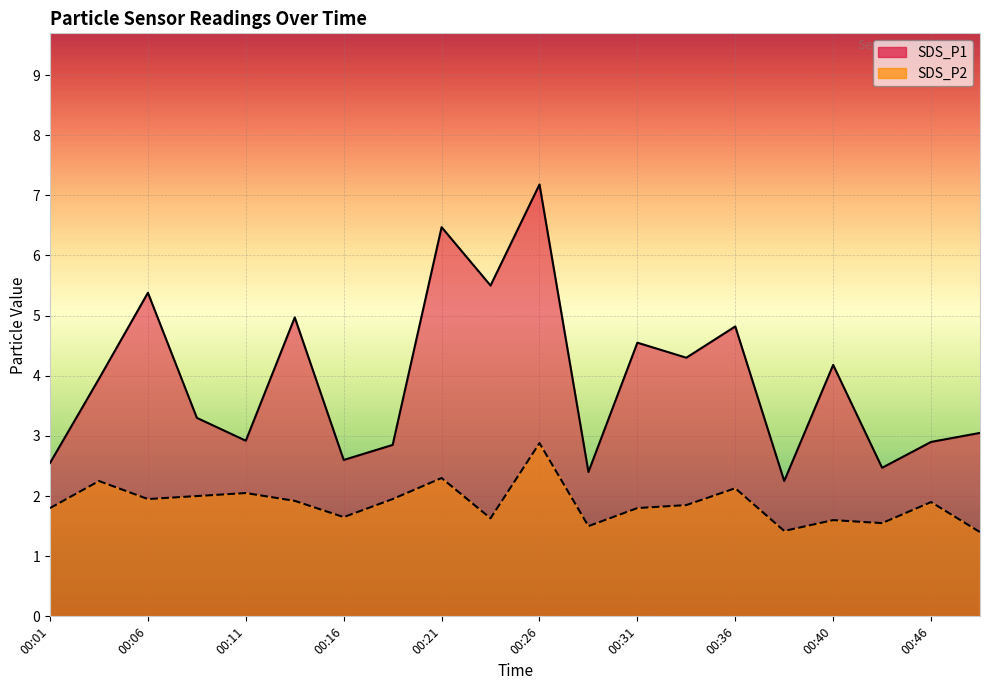

Reading right to left, what are all the values shown in this chart?

SDS_P1: 3.0	2.9	2.5	4.2	2.2	4.8	4.3	4.5	2.4	7.2	5.5	6.5	2.9	2.6	5.0	2.9	3.3	5.4	4.0	2.5
SDS_P2: 1.4	1.9	1.6	1.6	1.4	2.1	1.9	1.8	1.5	2.9	1.6	2.3	1.9	1.6	1.9	2.0	2.0	1.9	2.2	1.8